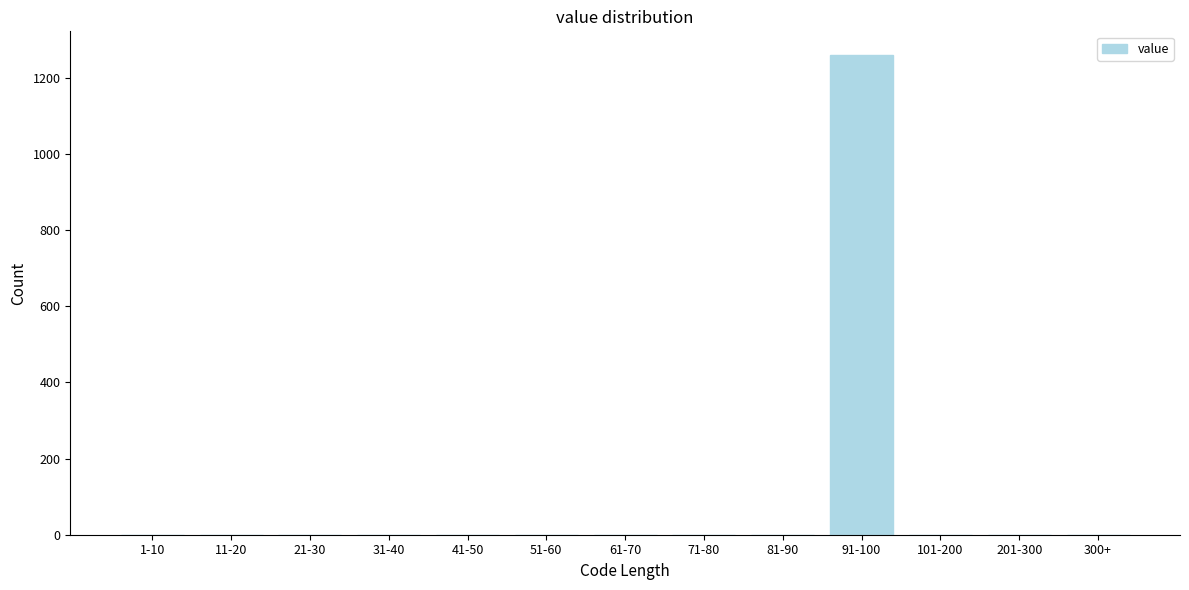

Reading left to right, what are all the values shown in this chart?

1-10=0	11-20=0	21-30=0	31-40=0	41-50=0	51-60=0	61-70=0	71-80=0	81-90=0	91-100=1259	101-200=0	201-300=0	300+=0